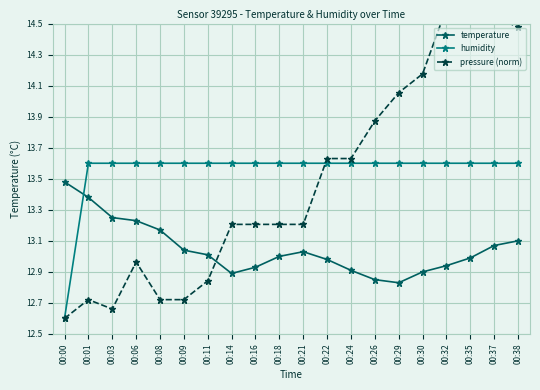

Reading right to left, what are all the values shown in this chart?

temperature: 00:38=13.1	00:37=13.1	00:35=13.0	00:32=12.9	00:30=12.9	00:29=12.8	00:26=12.8	00:24=12.9	00:22=13.0	00:21=13.0	00:18=13.0	00:16=12.9	00:14=12.9	00:11=13.0	00:09=13.0	00:08=13.2	00:06=13.2	00:03=13.2	00:01=13.4	00:00=13.5
humidity: 00:38=13.6	00:37=13.6	00:35=13.6	00:32=13.6	00:30=13.6	00:29=13.6	00:26=13.6	00:24=13.6	00:22=13.6	00:21=13.6	00:18=13.6	00:16=13.6	00:14=13.6	00:11=13.6	00:09=13.6	00:08=13.6	00:06=13.6	00:03=13.6	00:01=13.6	00:00=12.6
pressure (norm): 00:38=14.5	00:37=14.5	00:35=14.6	00:32=14.6	00:30=14.2	00:29=14.1	00:26=13.9	00:24=13.6	00:22=13.6	00:21=13.2	00:18=13.2	00:16=13.2	00:14=13.2	00:11=12.8	00:09=12.7	00:08=12.7	00:06=13.0	00:03=12.7	00:01=12.7	00:00=12.6